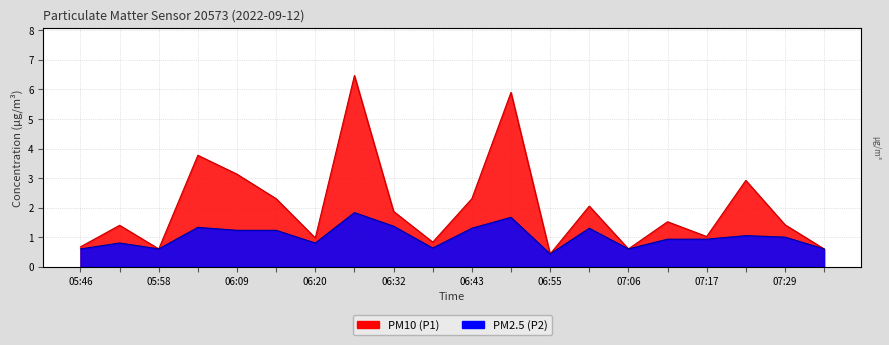

At which category does P2 reach its first local valley?

06:09